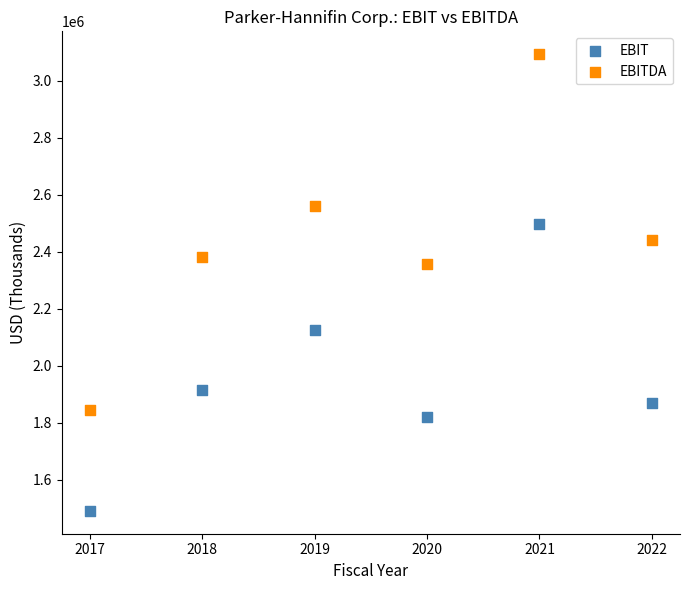

Across all data points, what is the average Y value?

2199857